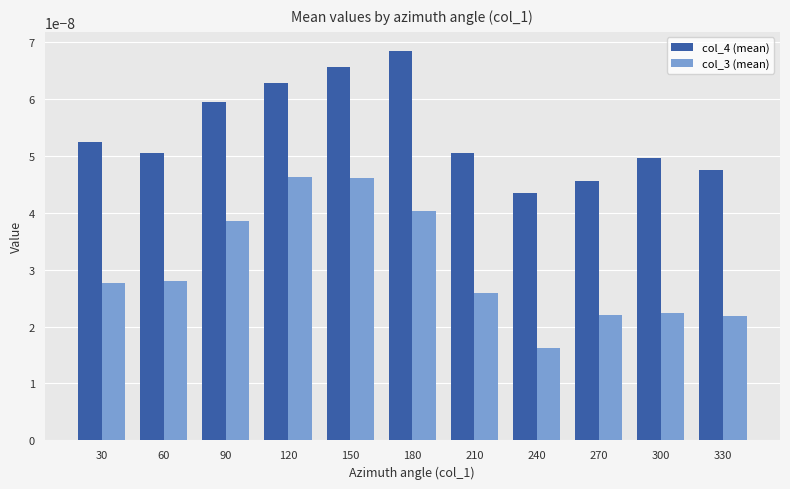

How many groups of bars are there?

11